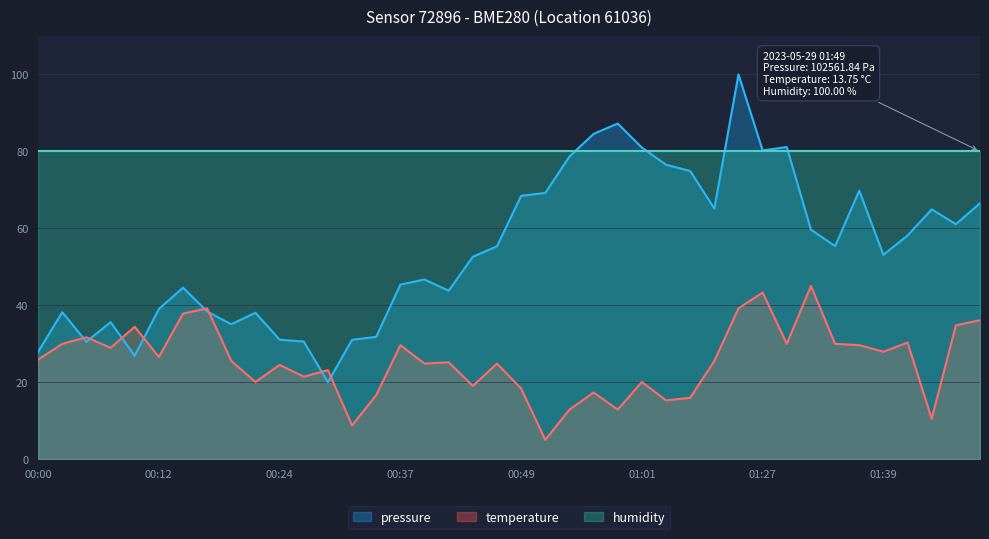

The value of pressure at 00:49 is 68.4. True or false?

True